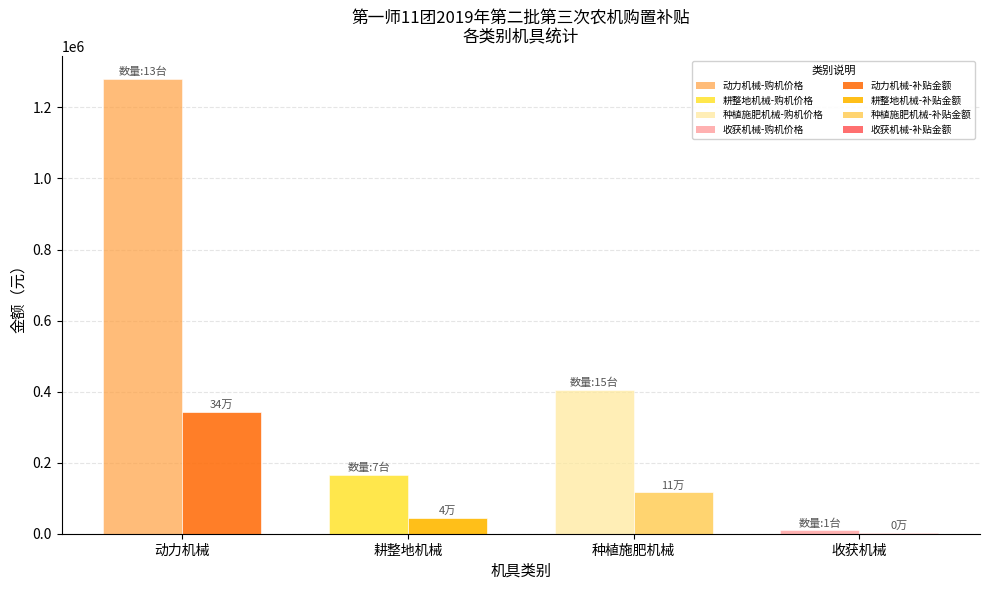

At which category is the sum across all series the highest?

动力机械